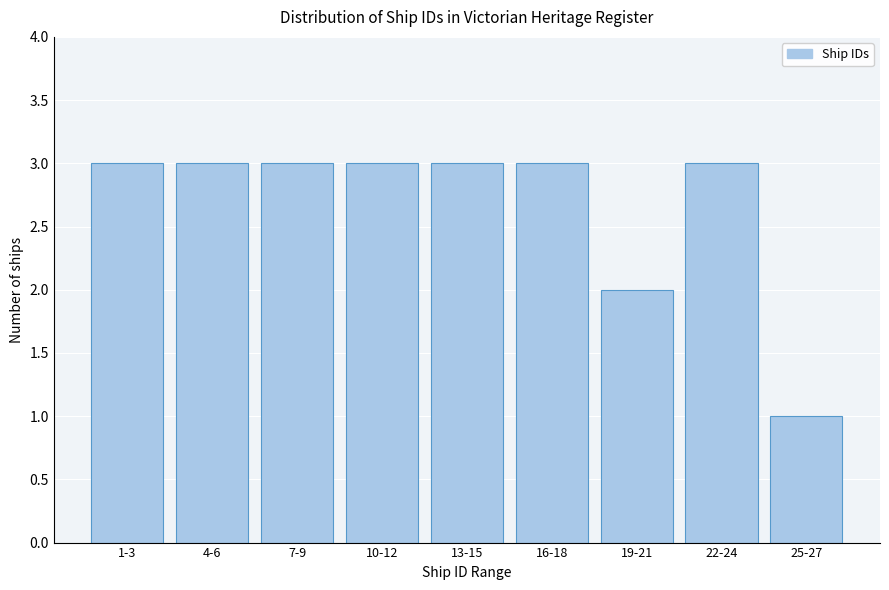

Reading left to right, transcribe all the data shown in this chart.

3	3	3	3	3	3	2	3	1